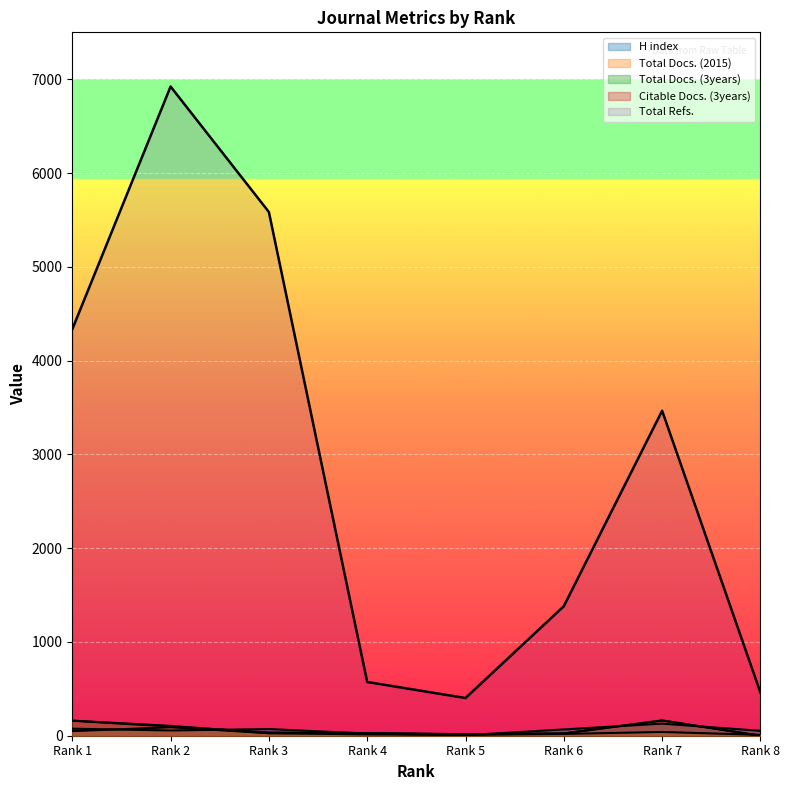

At how many categories does at least one series exceed 4403?

2